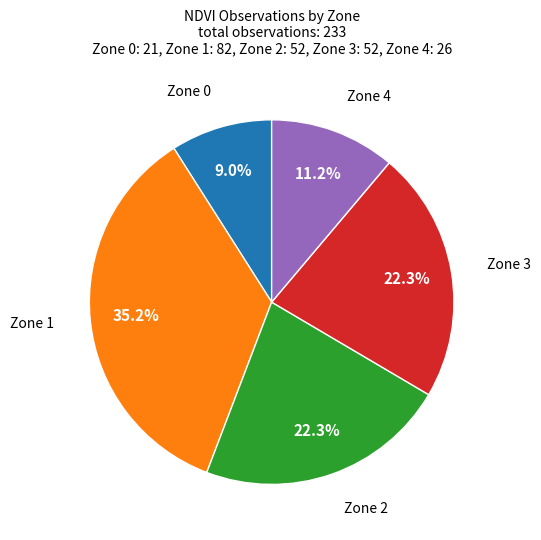

Approximately how many times larger is the value at Zone 4 compared to Zone 2?

0.5